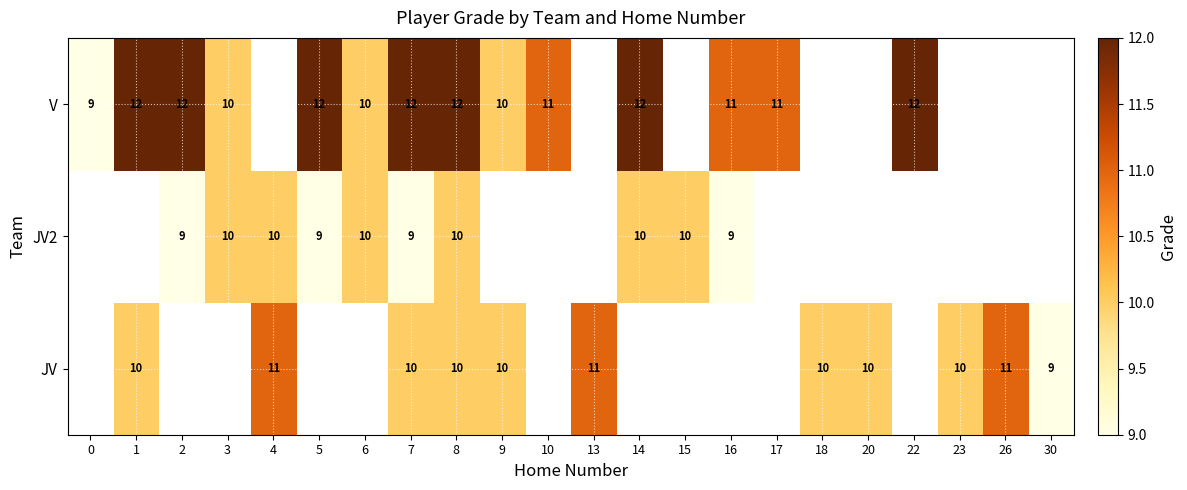

Is it true that V equals 6 at 2?

False